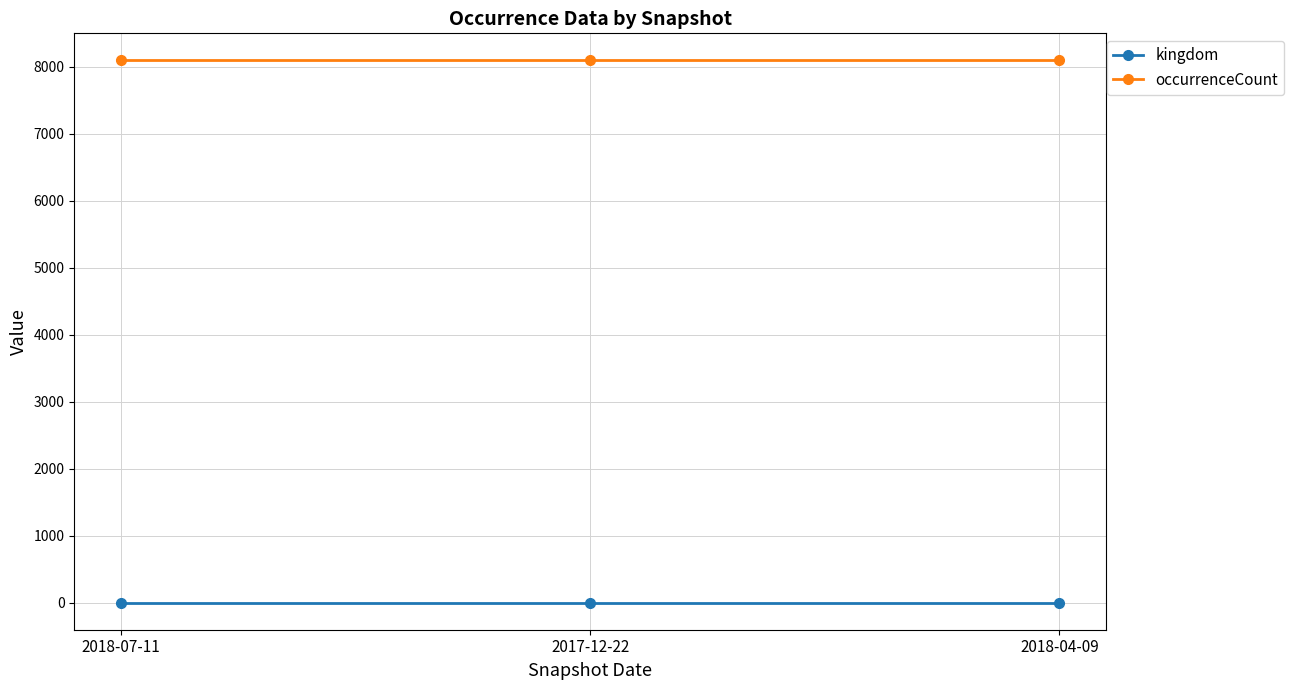

What is the sum of the occurrenceCount values at 2018-07-11 and 2018-04-09?

16186